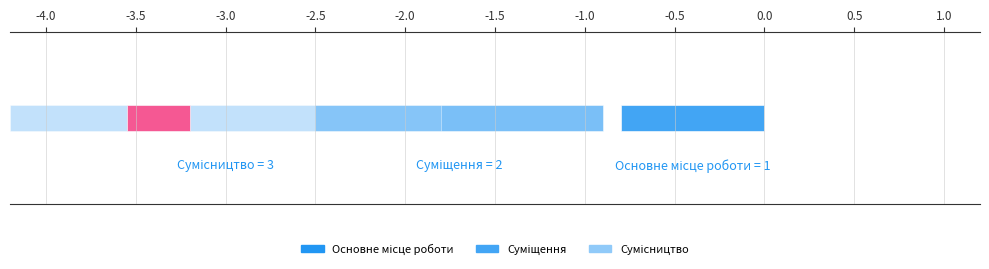

What position from the left is Основне місце роботи?

1